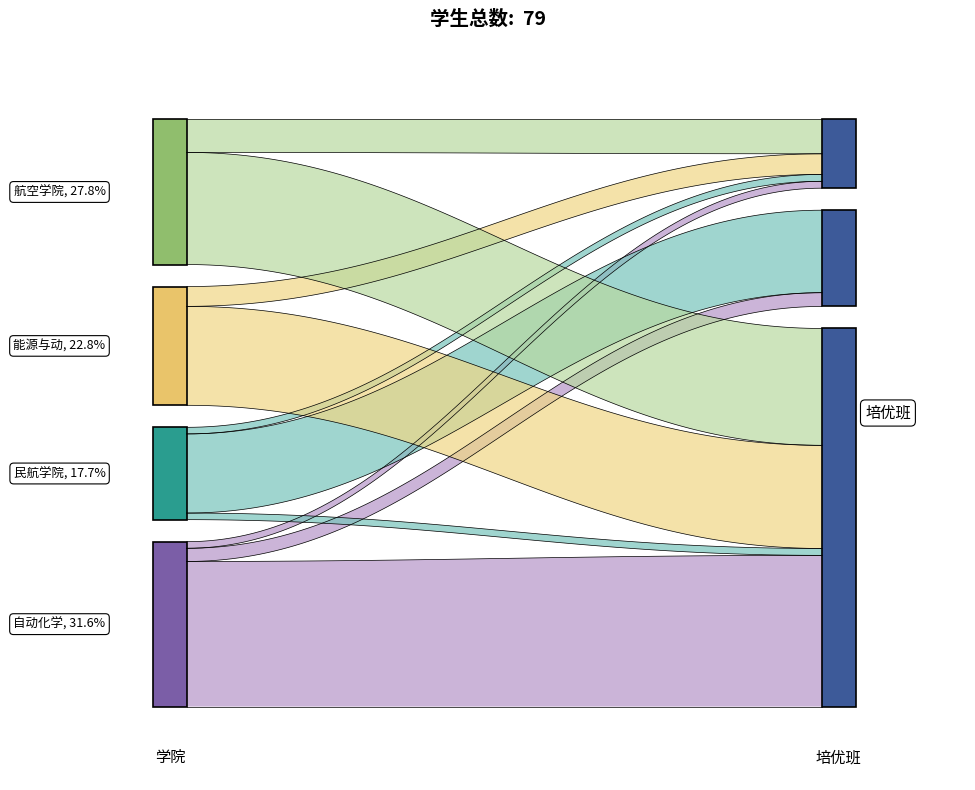

How many data points are less than 18?

4